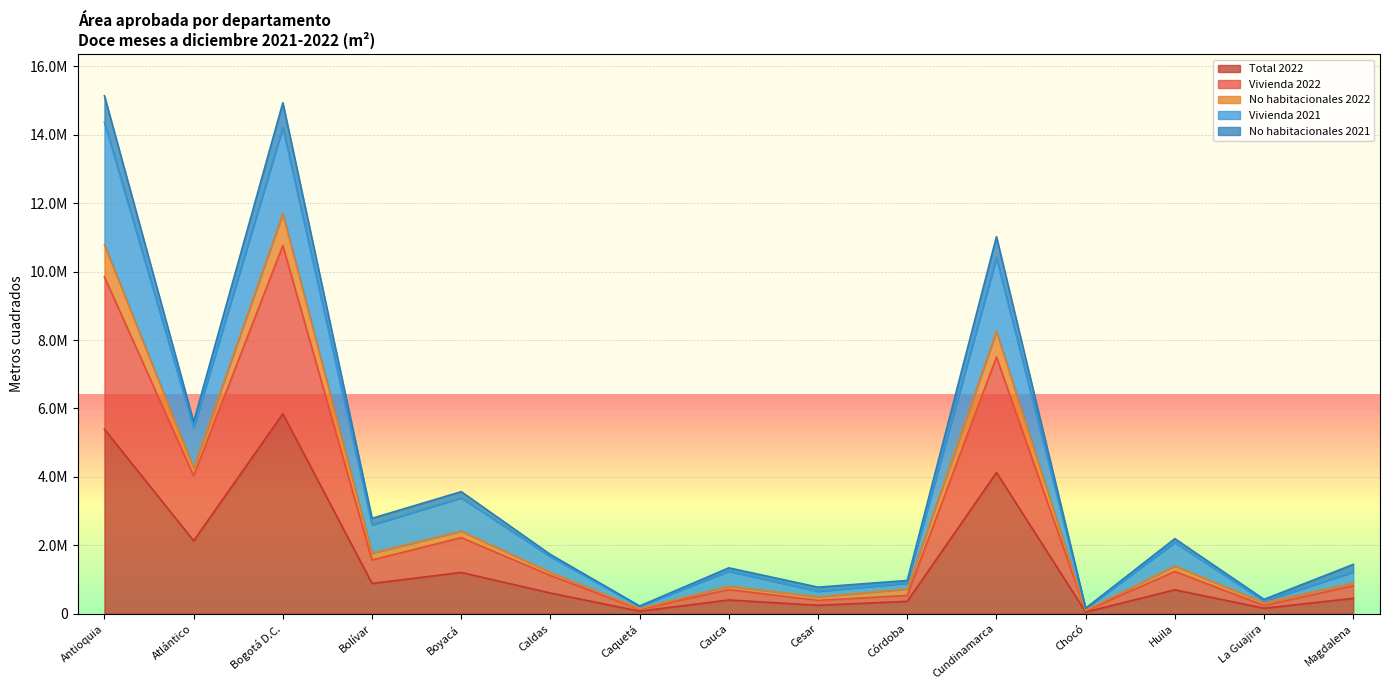

Does the chart display data point markers on the line(s)?

No